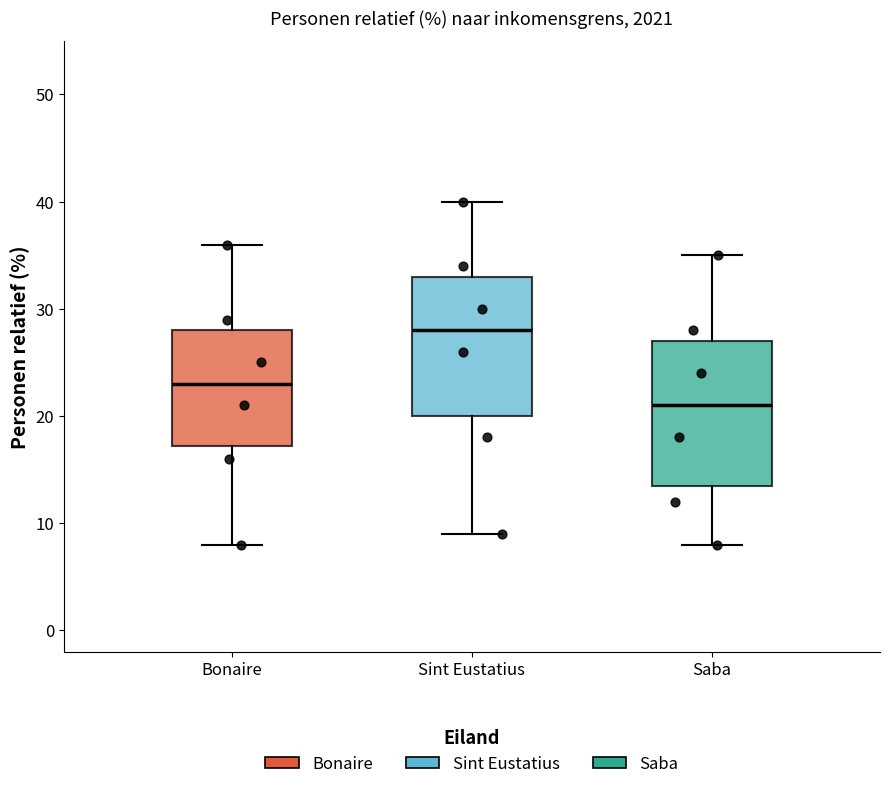

Reading left to right, read every box against the y-axis: the position of its median line, the range the box covers, and the ends of its whiskers. The values are not printed on the chart, so give them approximately, as read against the axis.

Bonaire: median 23, box 17 to 28, whiskers 8 to 36
Sint Eustatius: median 28, box 20 to 33, whiskers 9 to 40
Saba: median 21, box 14 to 27, whiskers 8 to 35